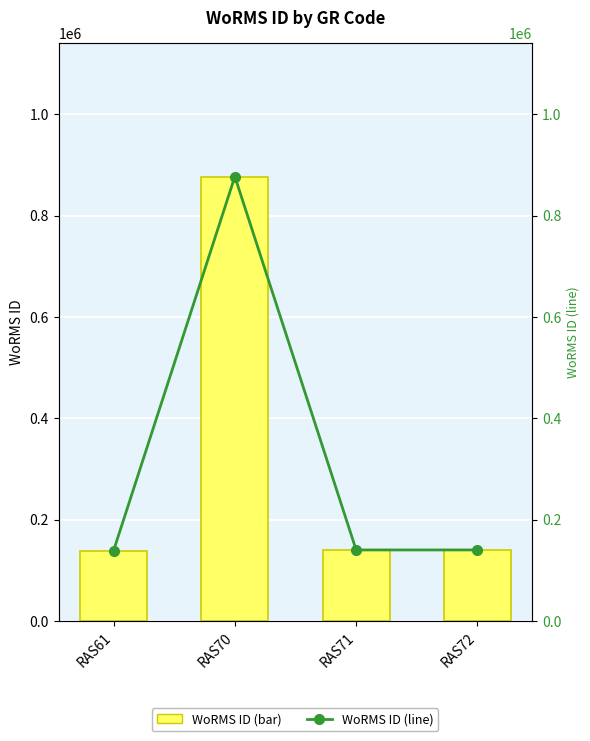

What value does the WoRMS ID (line) series have at RAS61, to the nearest 50?

138900